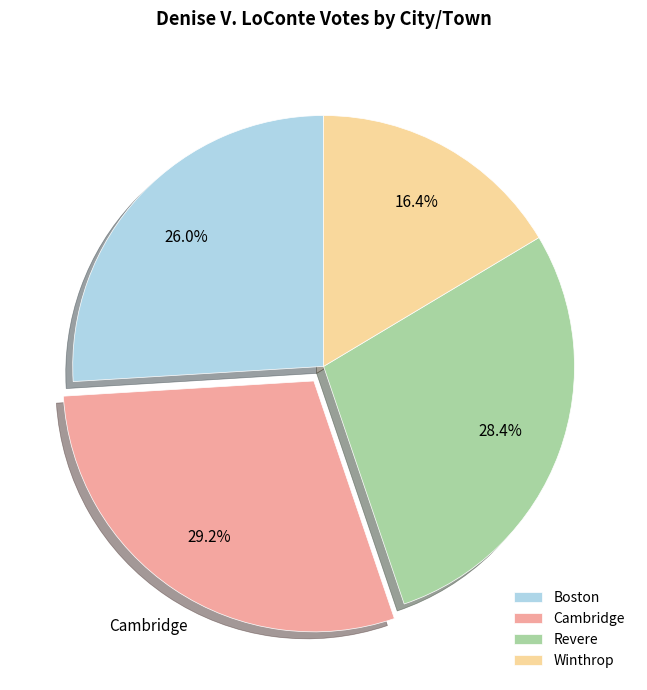

How many segments does this pie chart have?

4